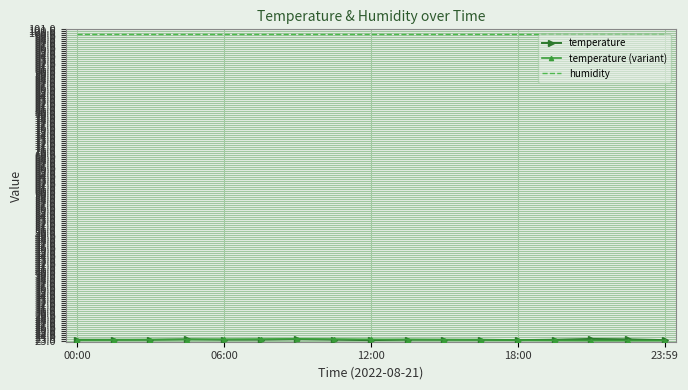

Which series has the largest total across all categories?

humidity